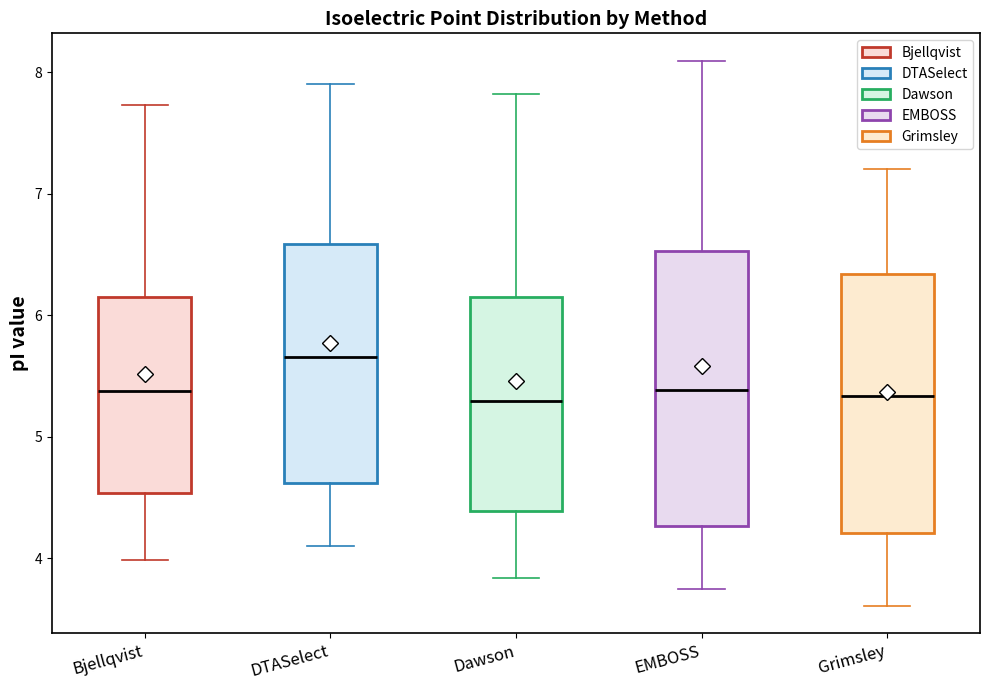

Where is the upper edge of the box for EMBOSS on the y-axis? The values are not printed on the chart, so give them approximately, as read against the axis.

6.5